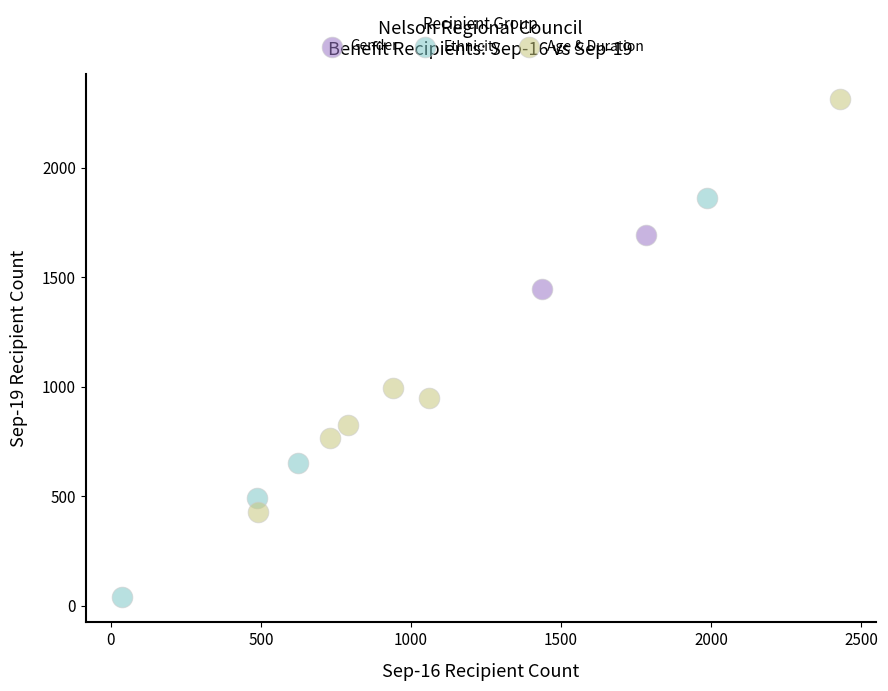

What are all the series names shown in the legend?

Gender, Ethnicity, Age & Duration